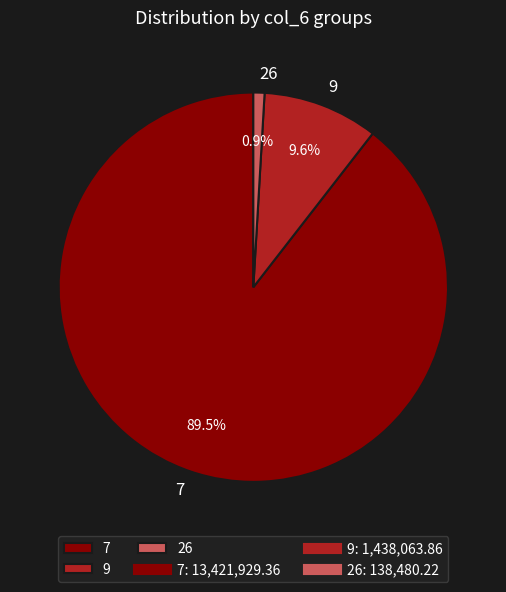

Which has a higher value, 9 or 26?

9